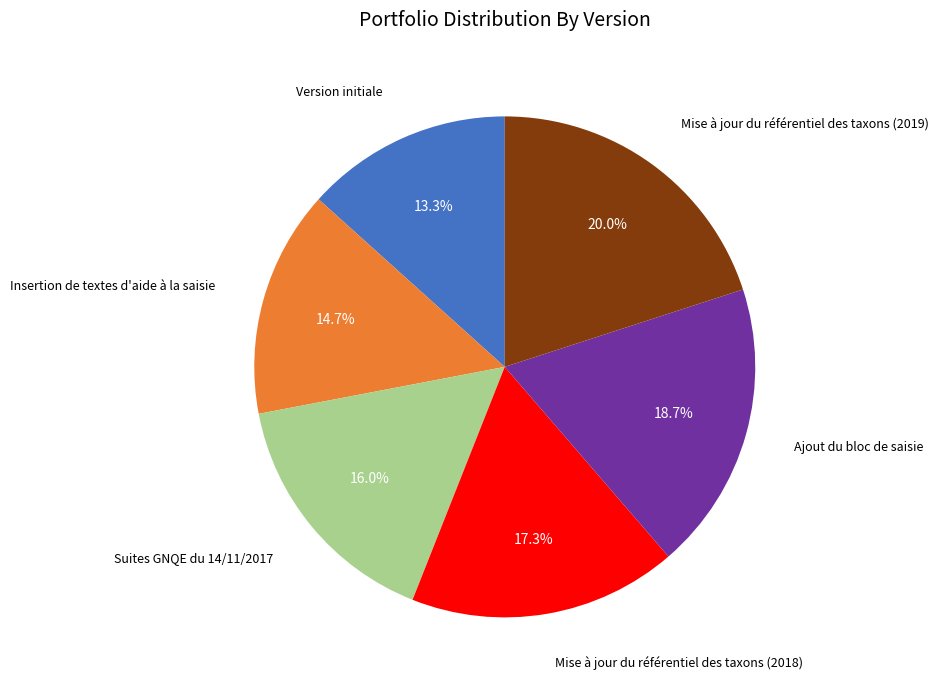

Is there any slice that represents more than half of the pie?

No